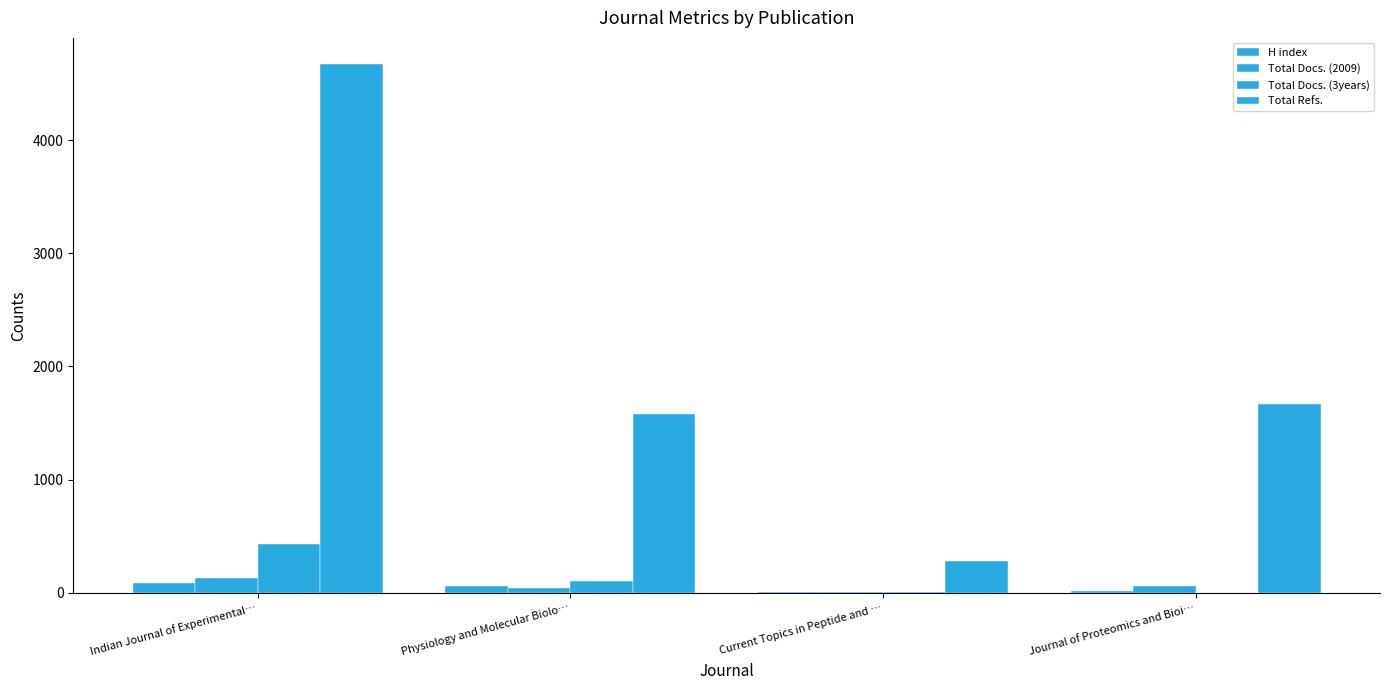

How many data points does each series have?

4